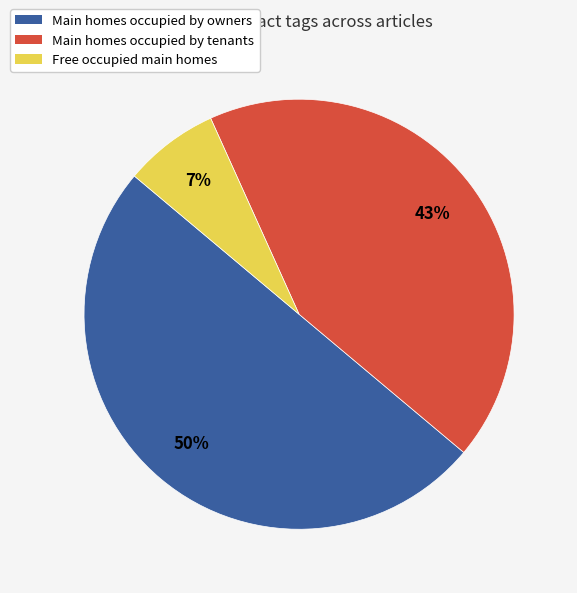

To the nearest percent, what is the average slice percentage?

33%